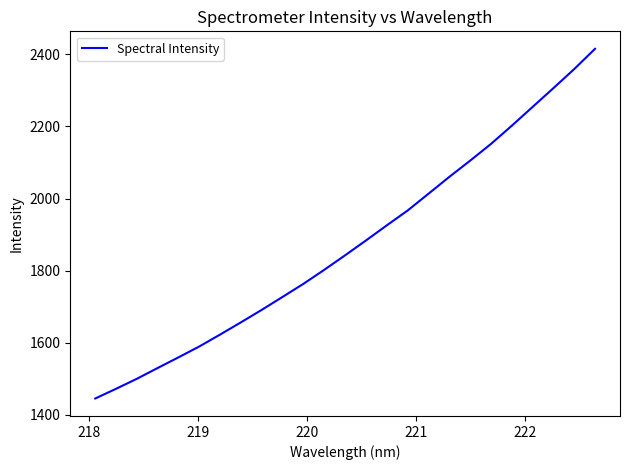

What is the smallest value displayed?

1444.7